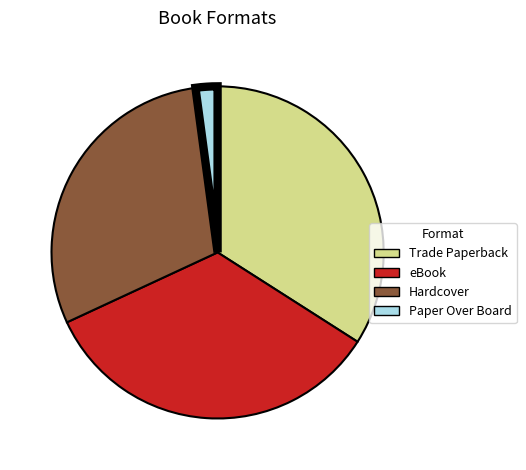

Is it true that eBook is 34% of the pie?

True